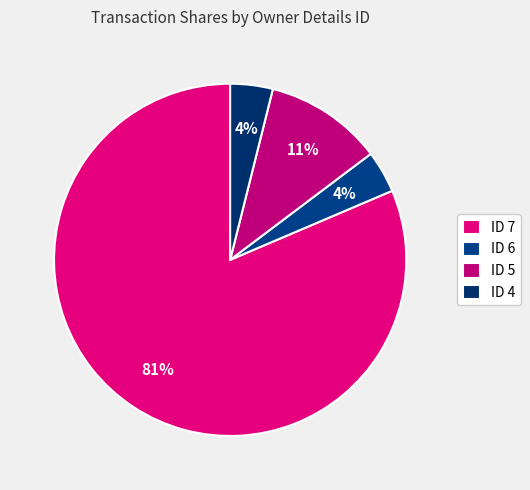

How many segments does this pie chart have?

4